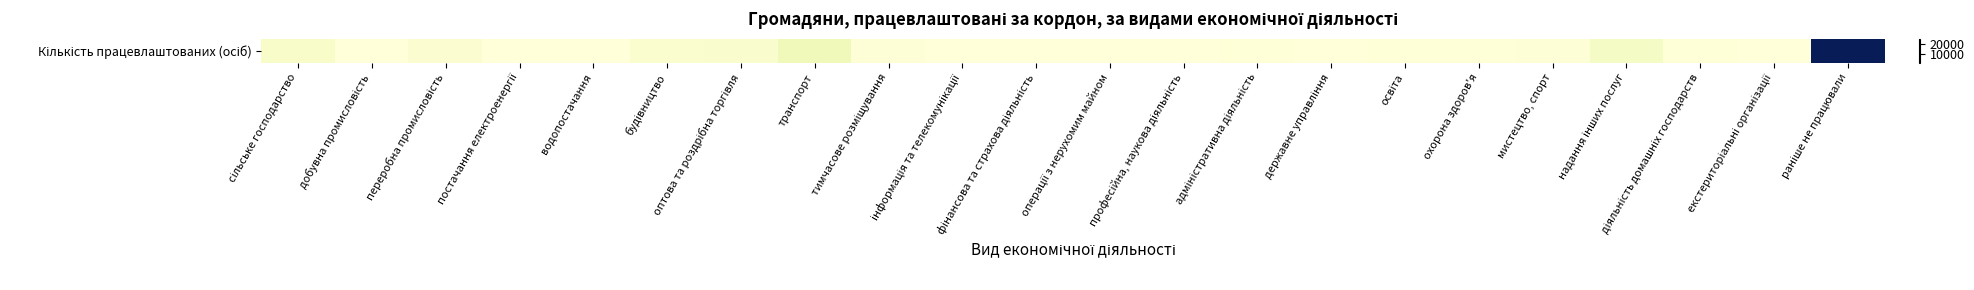

List the labels in order of value, smallest first.

операції з нерухомим майном, державне управління, фінансова та страхова діяльність, інформація та телекомунікації, екстериторіальні організації, постачання електроенергії, добувна промисловість, водопостачання, професійна, наукова діяльність, освіта, охорона здоров'я, діяльність домашніх господарств, адміністративна діяльність, мистецтво, спорт, тимчасове розміщування, переробна промисловість, будівництво, оптова та роздрібна торгівля, сільське господарство, надання інших послуг, транспорт, раніше не працювали